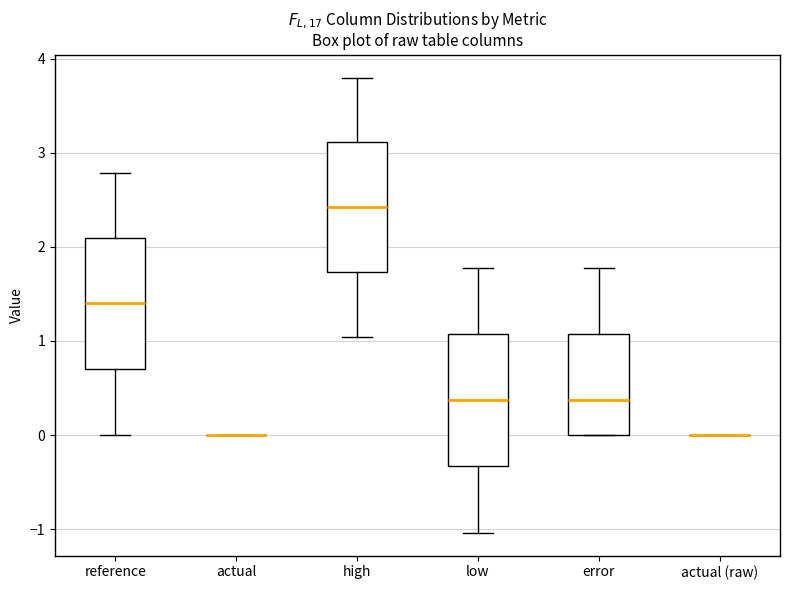

Reading left to right, read every box against the y-axis: the position of its median line, the range the box covers, and the ends of its whiskers. The values are not printed on the chart, so give them approximately, as read against the axis.

reference: median 1.4, box 0.7 to 2.1, whiskers 0.0 to 2.8
actual: box collapsed to a line at 0.0, whiskers 0.0 to 0.0
high: median 2.4, box 1.7 to 3.1, whiskers 1.0 to 3.8
low: median 0.4, box -0.3 to 1.1, whiskers -1.0 to 1.8
error: median 0.4, box 0.0 to 1.1, whiskers 0.0 to 1.8
actual (raw): box collapsed to a line at 0.0, whiskers 0.0 to 0.0